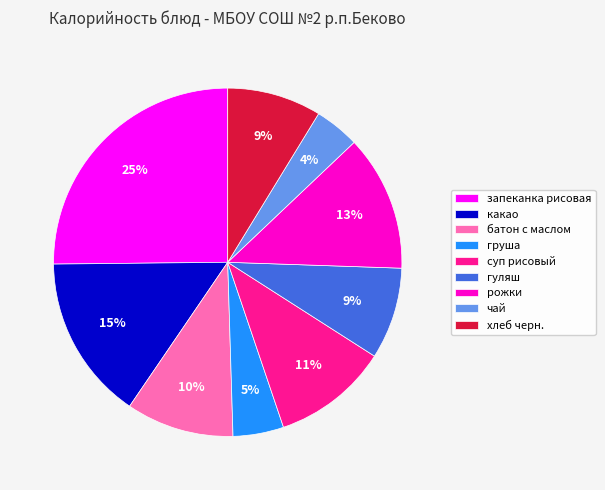

The хлеб черн. slice represents 9% of the pie. True or false?

True